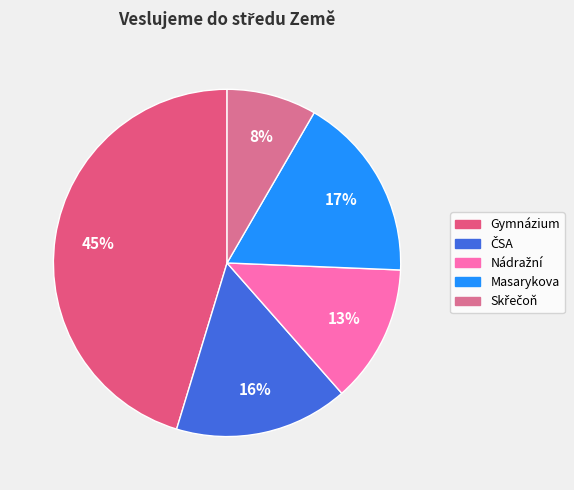

Combined, do Nádražní and ČSA account for over 50%?

No